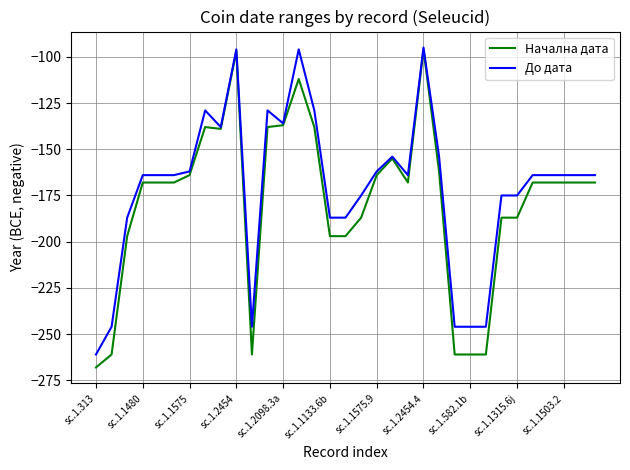

What is the greatest value displayed?

-95